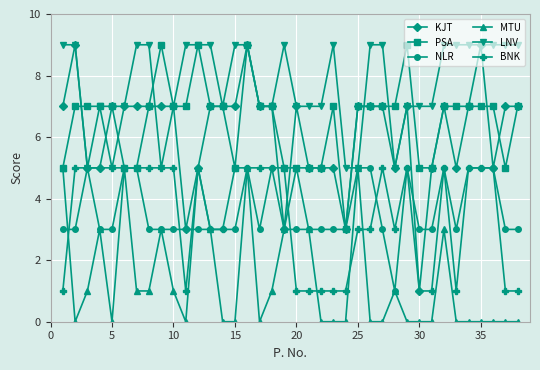

What is the value of the BNK point at the 13th from the left?

3